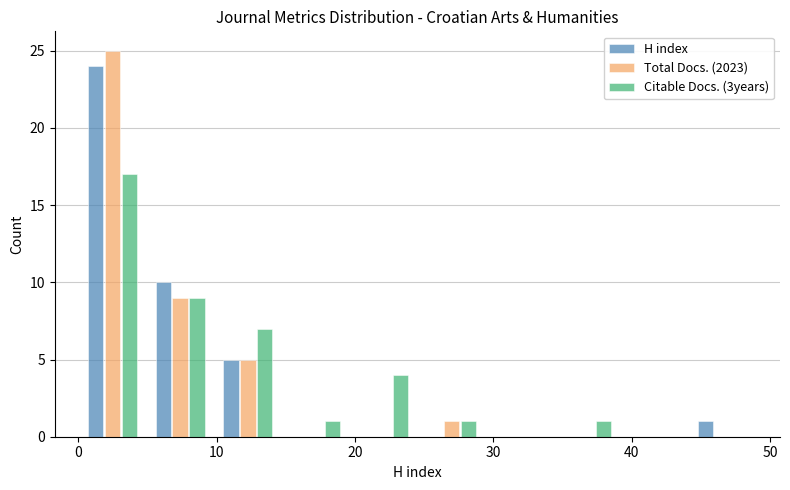

Reading left to right, transcribe this chart: for each range on the x-axis, give the height of each series' bar. Neither the bar edges nor the heights are printed on the chart, so give them approximately, as read against the axes.

0.0 to 4.9: H index=24	Total Docs. (2023)=25	Citable Docs. (3years)=17
4.9 to 9.8: H index=10	Total Docs. (2023)=9	Citable Docs. (3years)=9
9.8 to 14.7: H index=5	Total Docs. (2023)=5	Citable Docs. (3years)=7
14.7 to 19.6: H index=0	Total Docs. (2023)=0	Citable Docs. (3years)=1
19.6 to 24.5: H index=0	Total Docs. (2023)=0	Citable Docs. (3years)=4
24.5 to 29.4: H index=0	Total Docs. (2023)=1	Citable Docs. (3years)=1
29.4 to 34.3: H index=0	Total Docs. (2023)=0	Citable Docs. (3years)=0
34.3 to 39.2: H index=0	Total Docs. (2023)=0	Citable Docs. (3years)=1
39.2 to 44.1: H index=0	Total Docs. (2023)=0	Citable Docs. (3years)=0
44.1 to 49.0: H index=1	Total Docs. (2023)=0	Citable Docs. (3years)=0